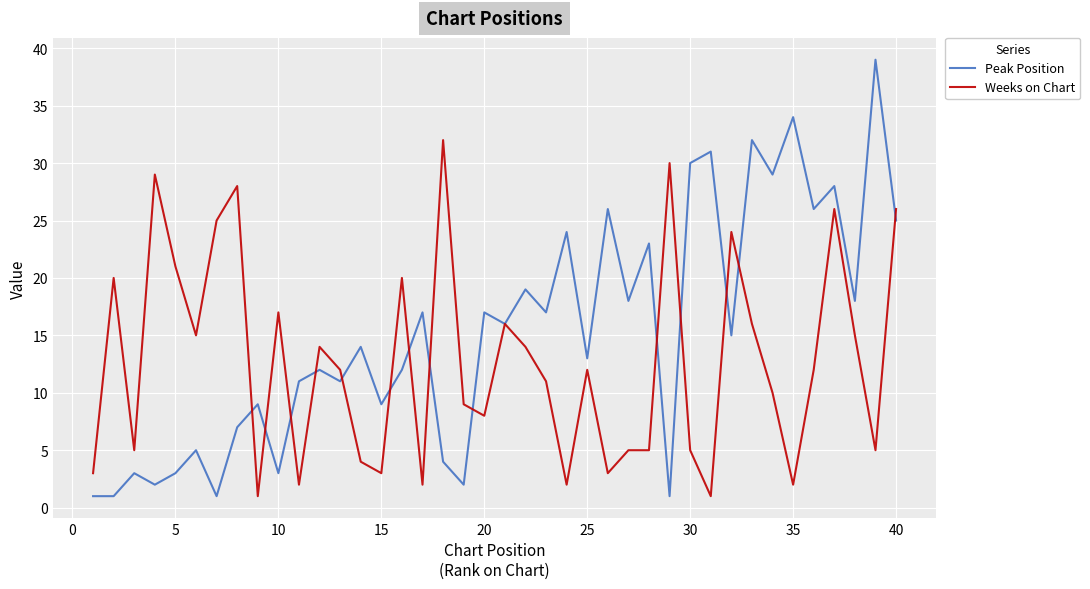

What is the highest value of the Weeks on Chart series?

32